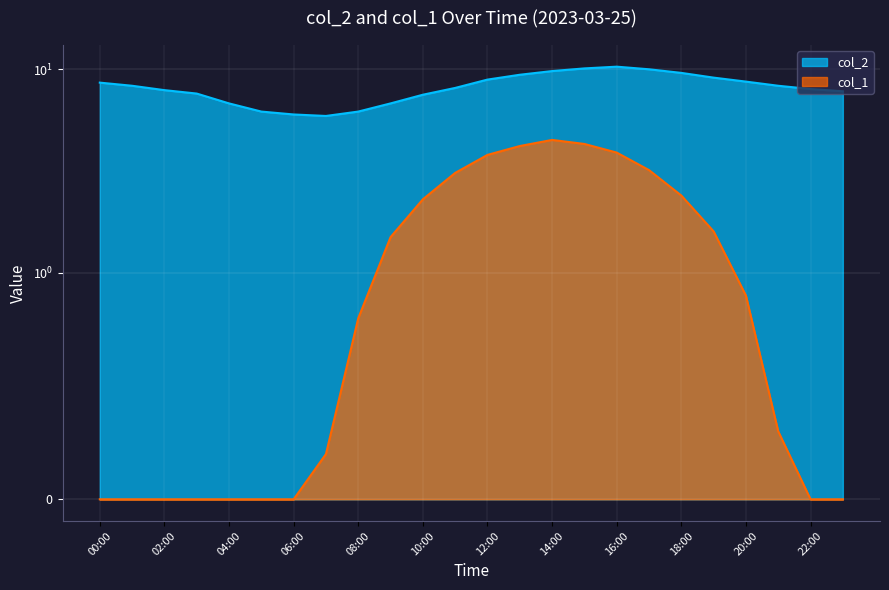

What position from the left is 13:00?

14